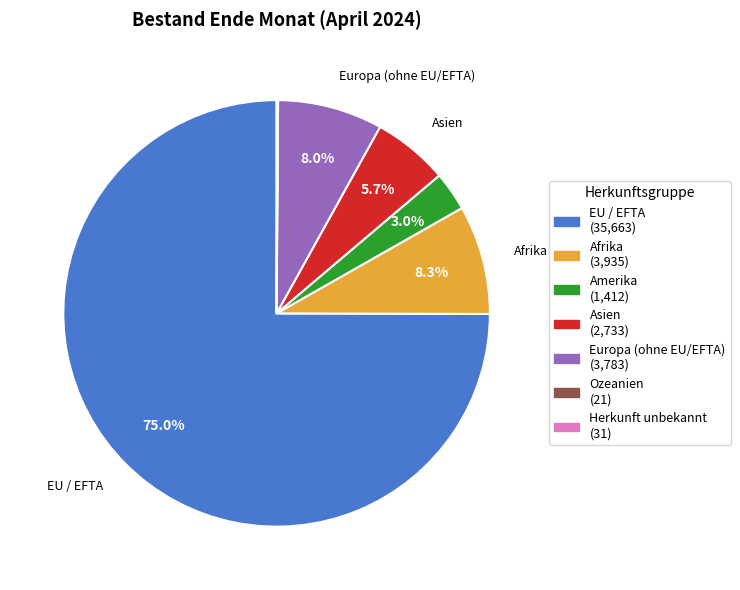

What is the ratio of the value at Afrika to the value at Europa (ohne EU/EFTA)?

1.0